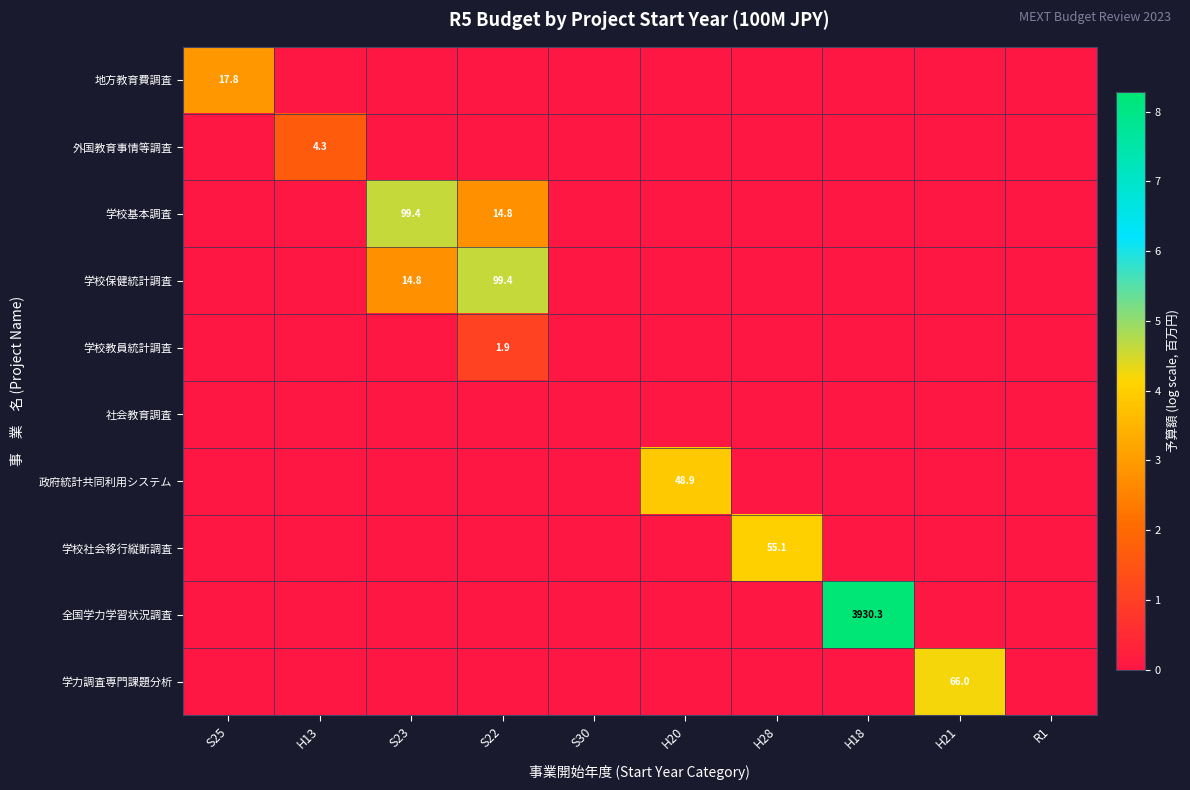

Is the value of 全国学力学習状況調査 at H28 greater than the value of 学校保健統計調査 at S22?

No